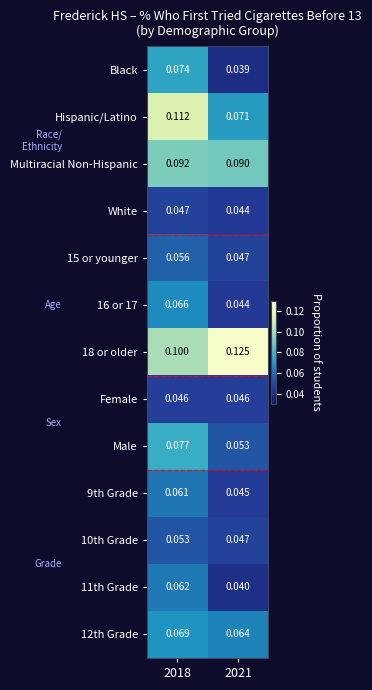

What is the total value across all series at 2021?

0.8